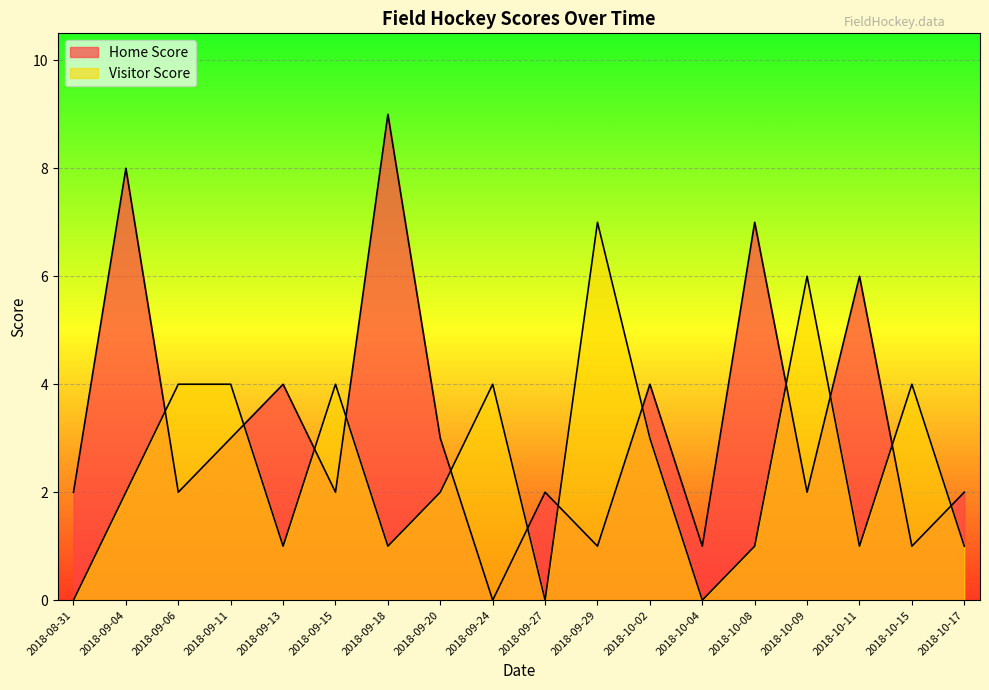

What position from the left is 2018-10-17?

18